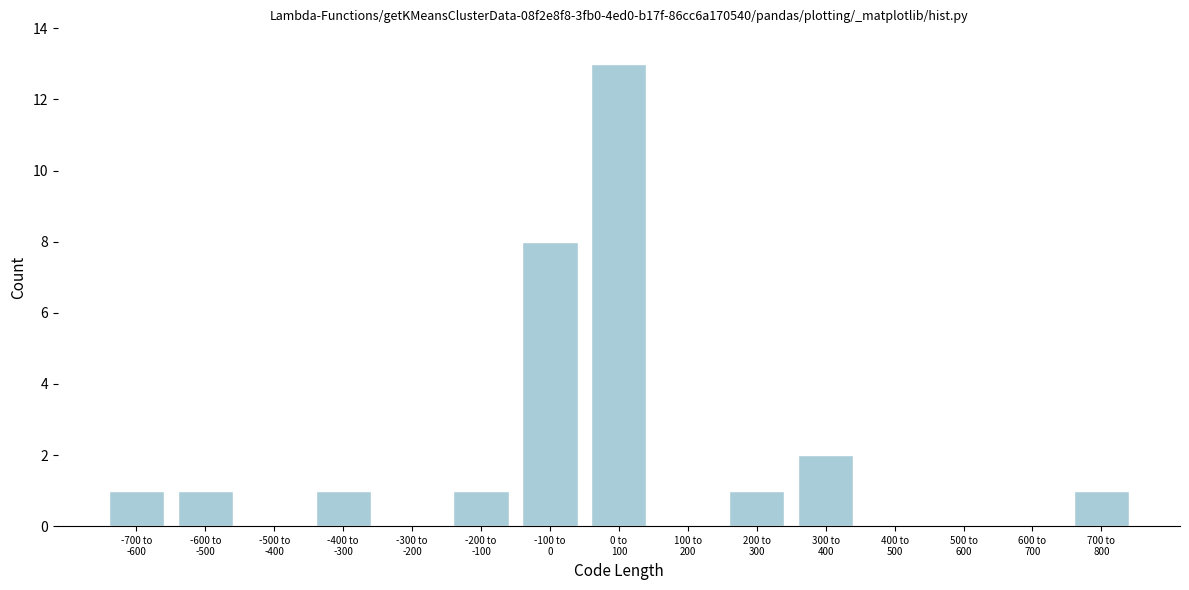

What is the sum of all values?

29